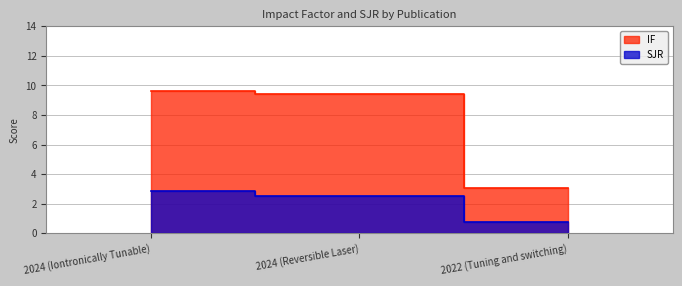

The value of SJR at 2022 (Tuning and switching) is 0.3. True or false?

False